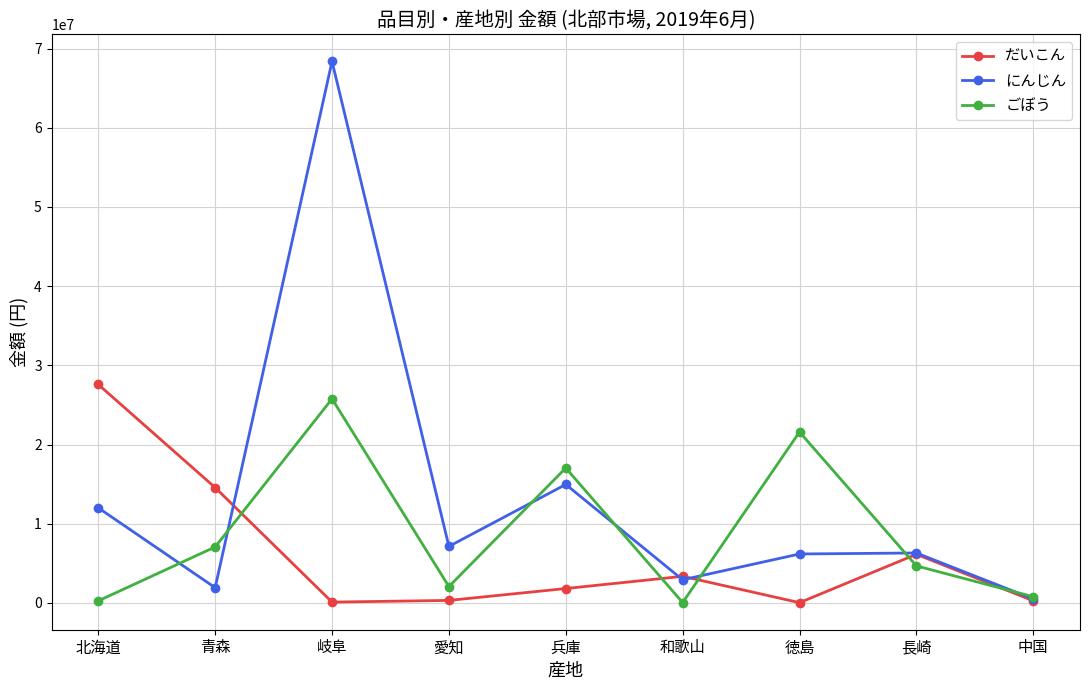

Between which two adjacent categories do ごぼう and だいこん first intersect?

青森 and 岐阜